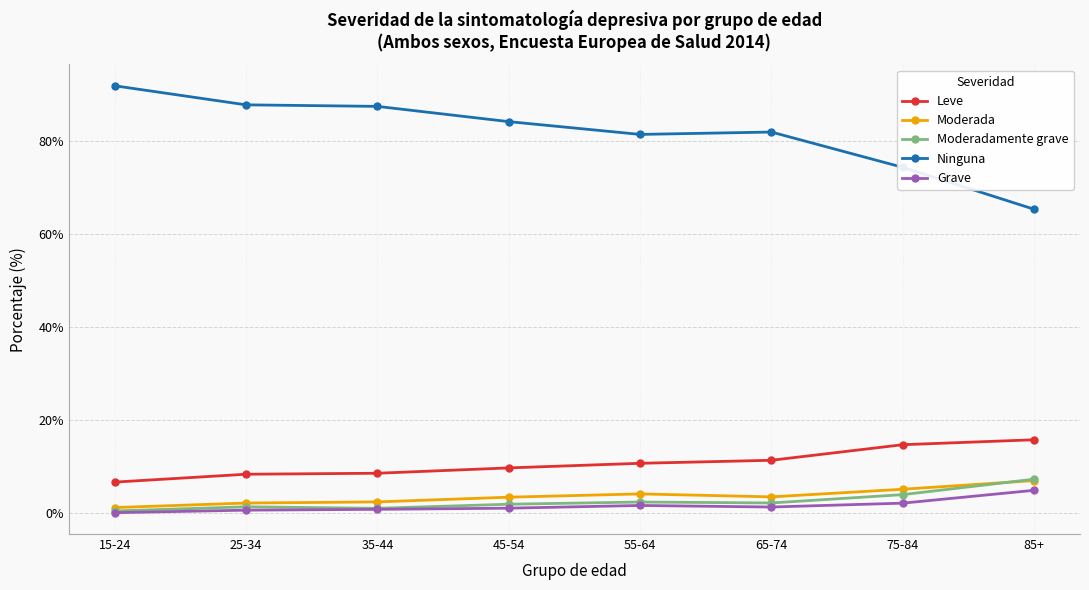

True or false: Grave and Leve intersect in this chart.

False